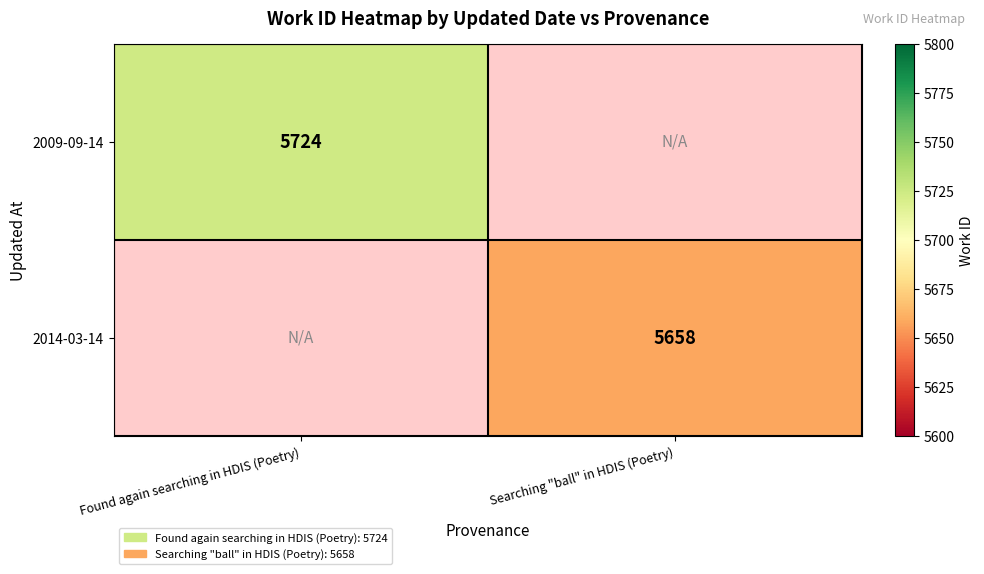

True or false: 2014-03-14 has a value of 5658 at Searching "ball" in HDIS (Poetry).

True